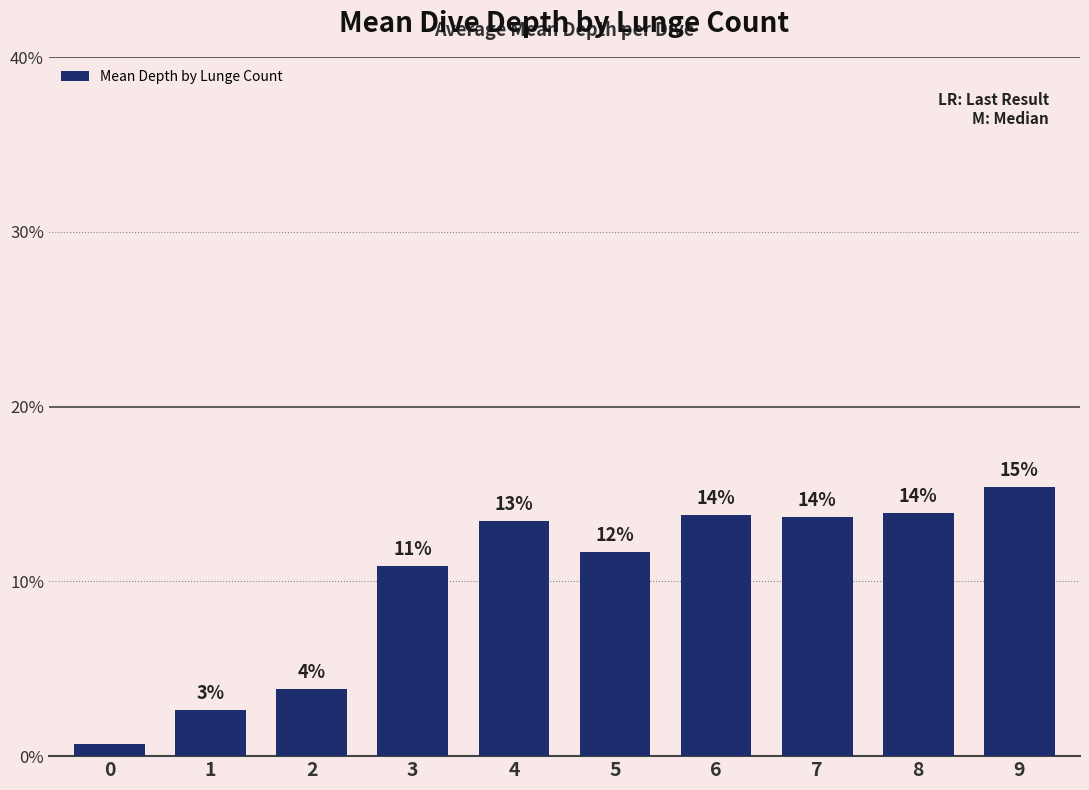

Are the bars horizontal?

No